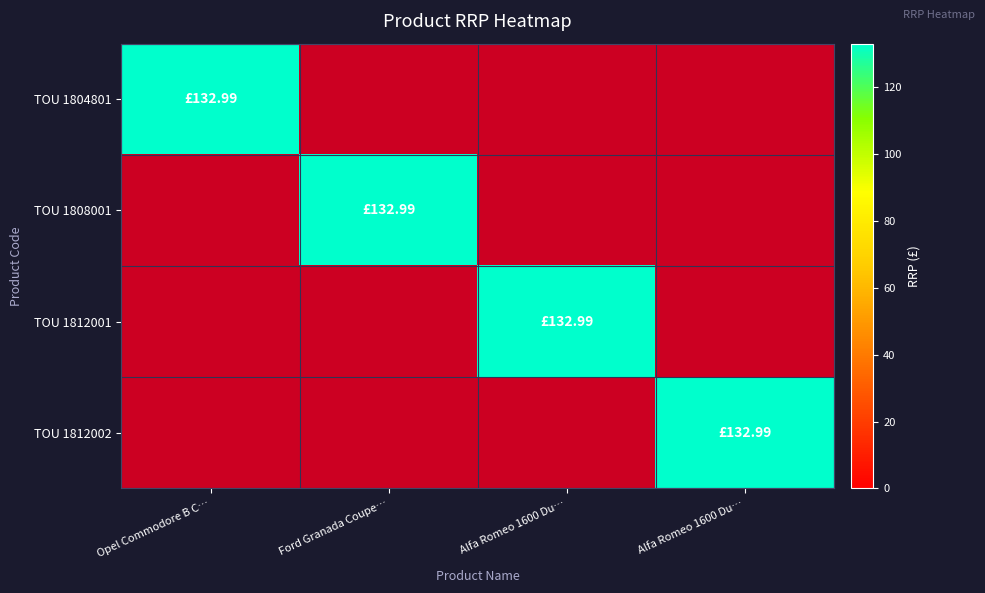

Count the number of data series in this chart.

4